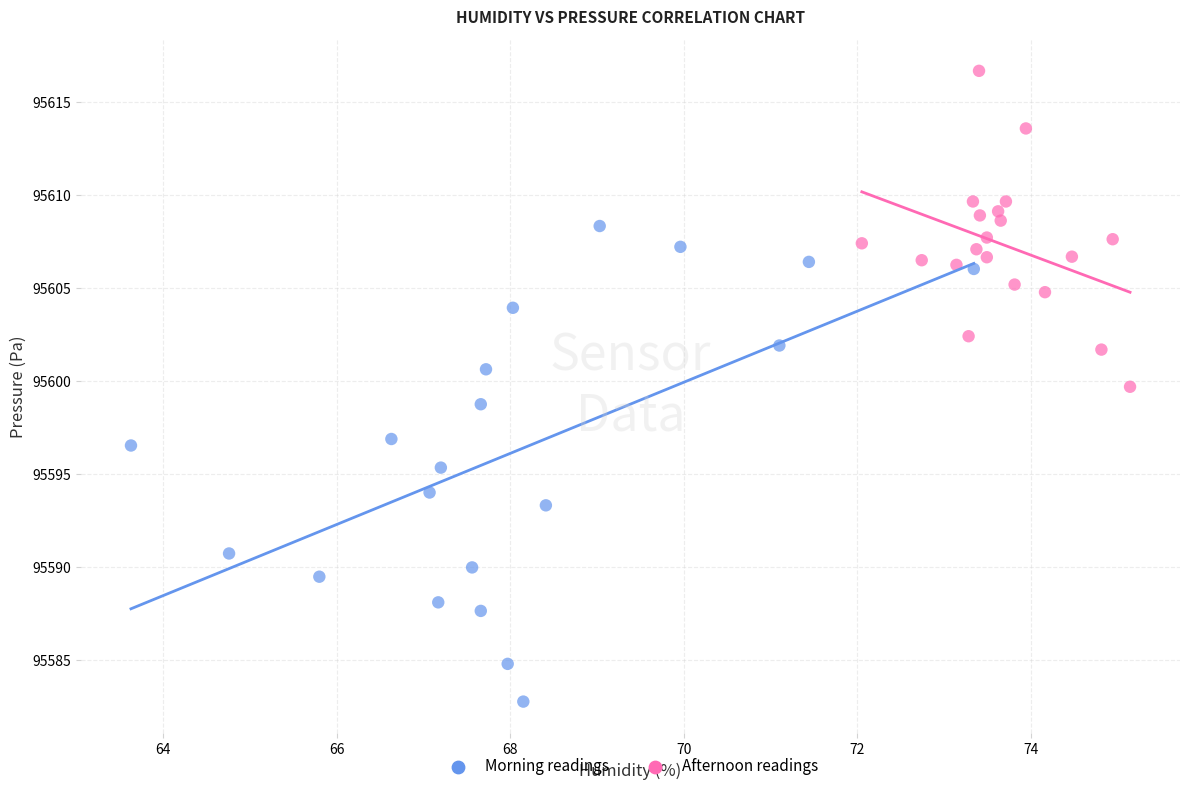

Which series contains the lowest Y value?

Morning readings